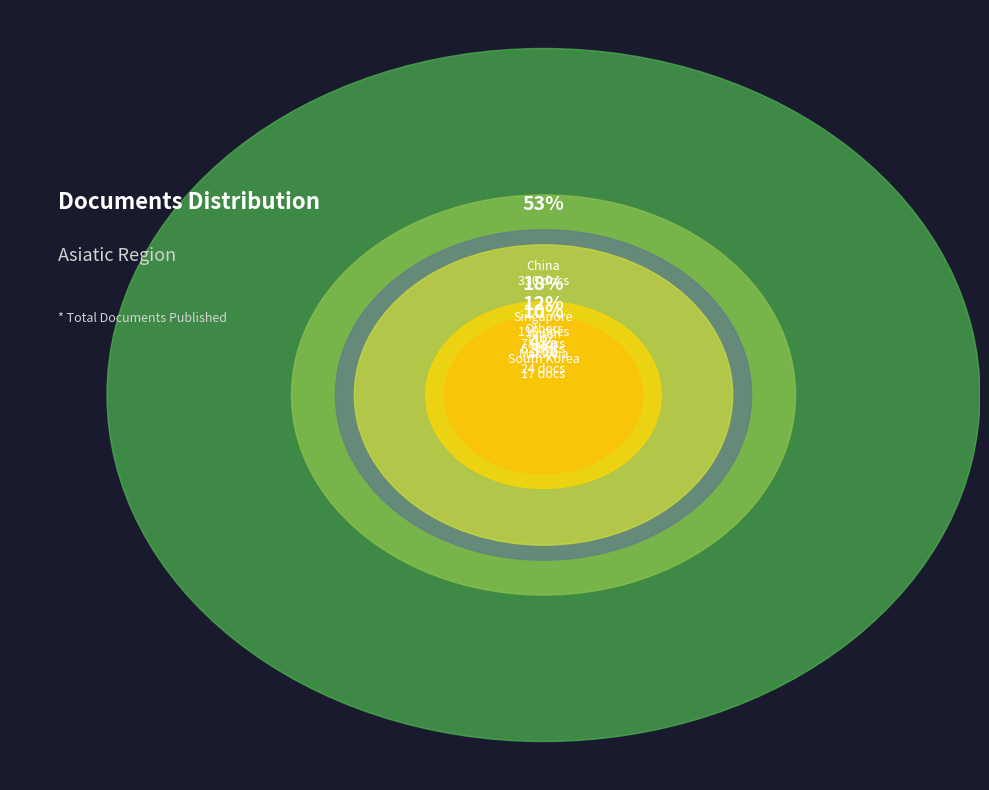

The Thailand slice represents 11% of the pie. True or false?

False